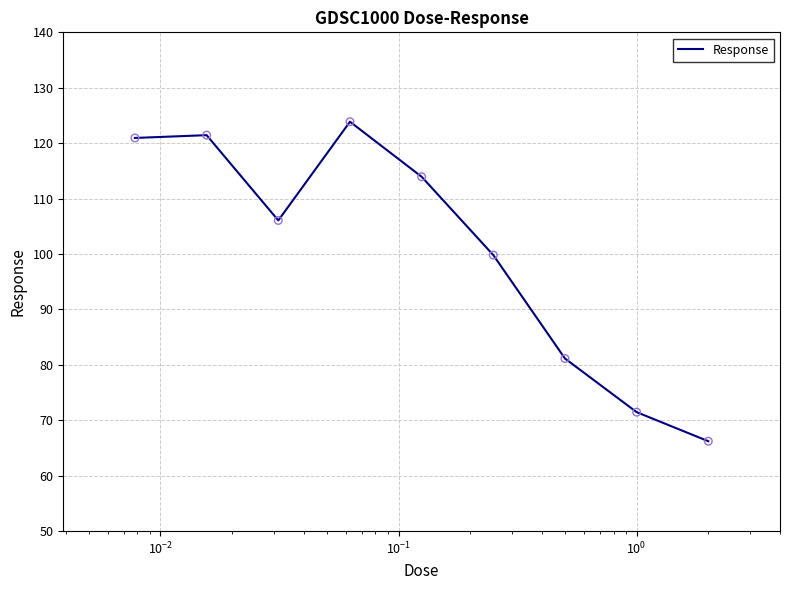

What is the smallest value displayed?

66.2